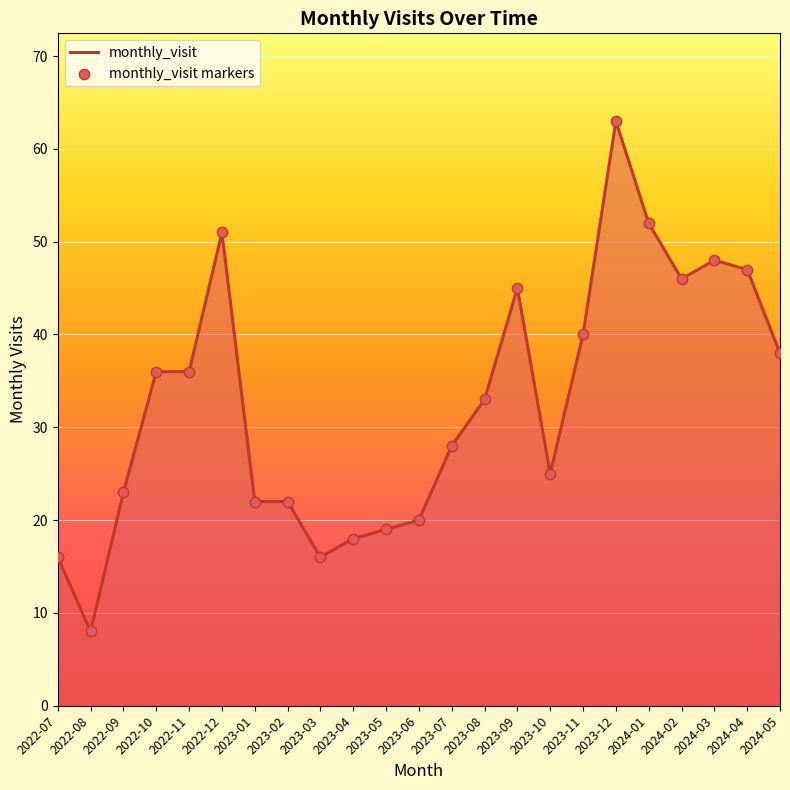

What is the change in value from 2022-10 to 2023-08?

-3